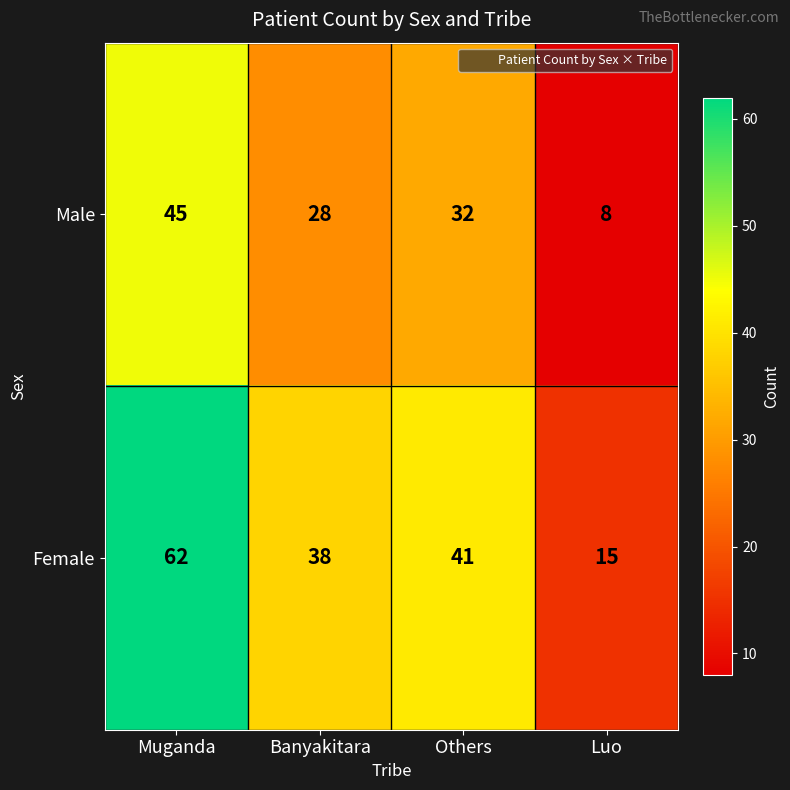

What is the sum of the Female values at Luo and Muganda?

77